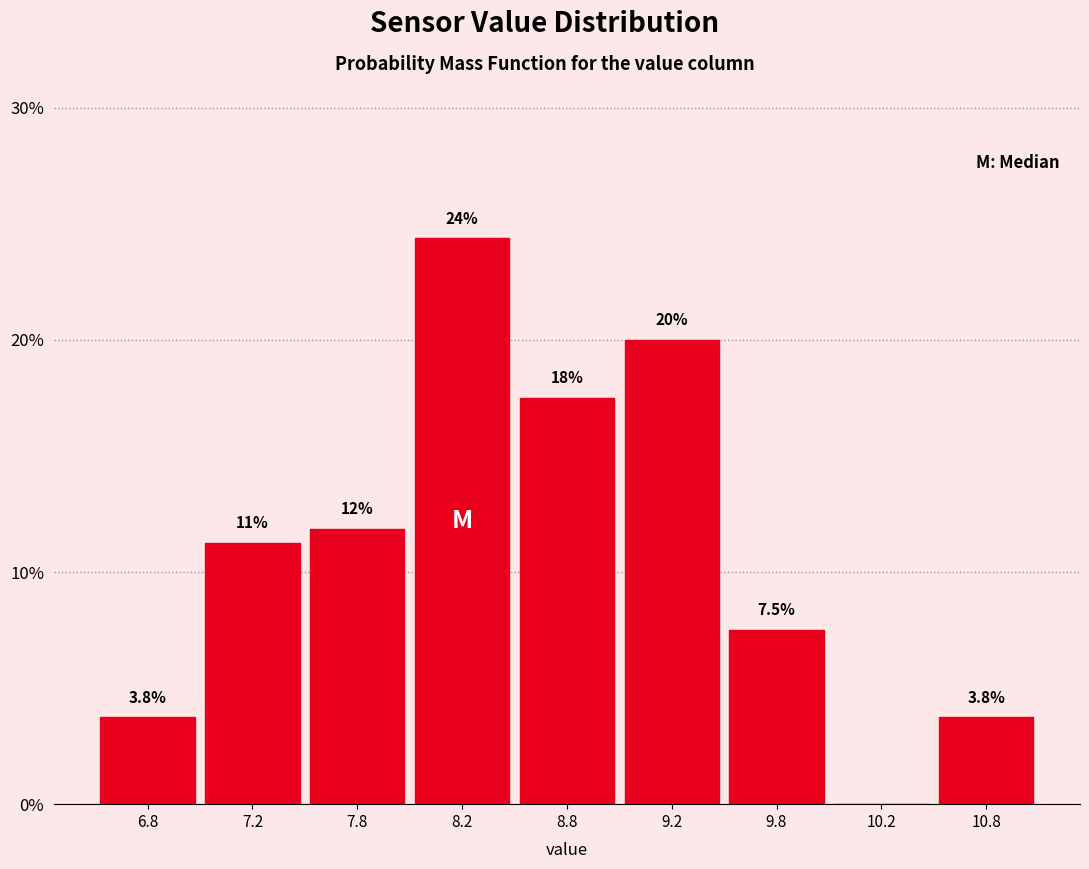

The value at 6.8 is 5.0. True or false?

False